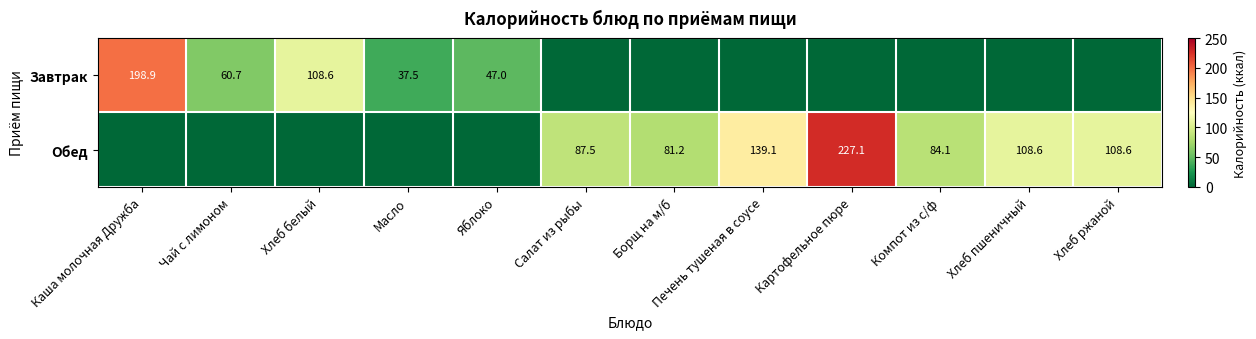

Which label corresponds to the largest value in the chart?

Картофельное пюре